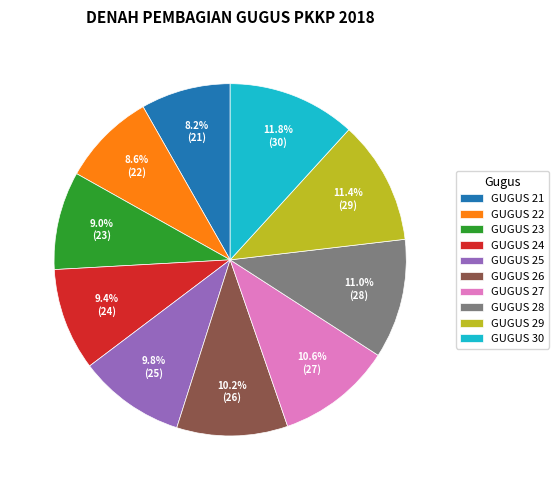

What percentage do GUGUS 23 and GUGUS 29 together represent?

20.4%